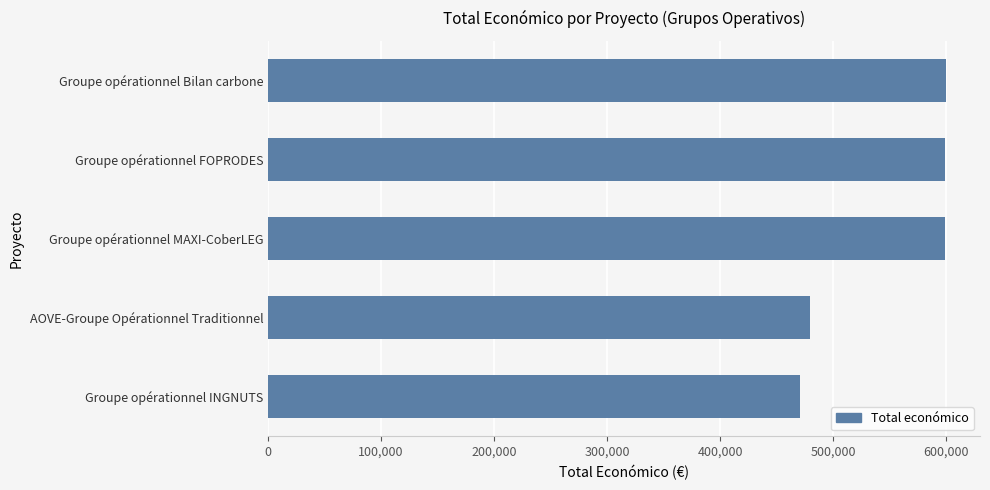

The chart shows a value of 679841 at Groupe opérationnel INGNUTS. True or false?

False